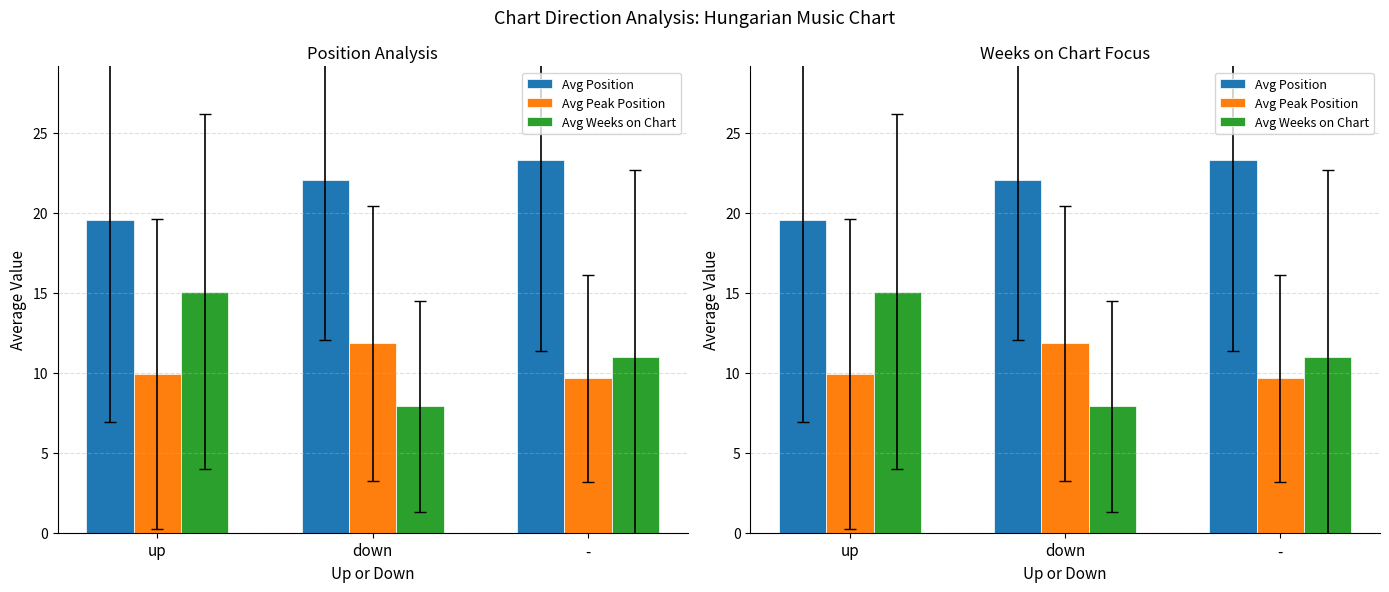

What position from the left is -?

3